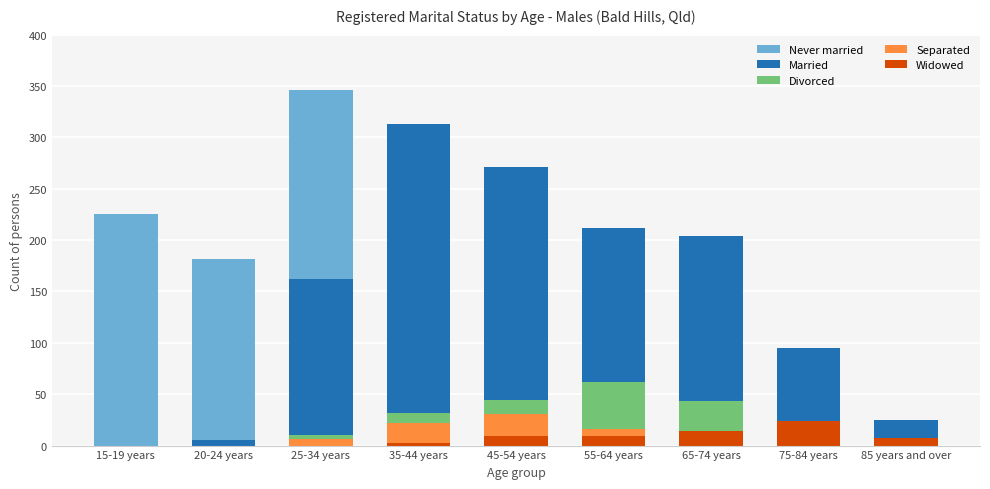

How many data points in Divorced are above 15?

4